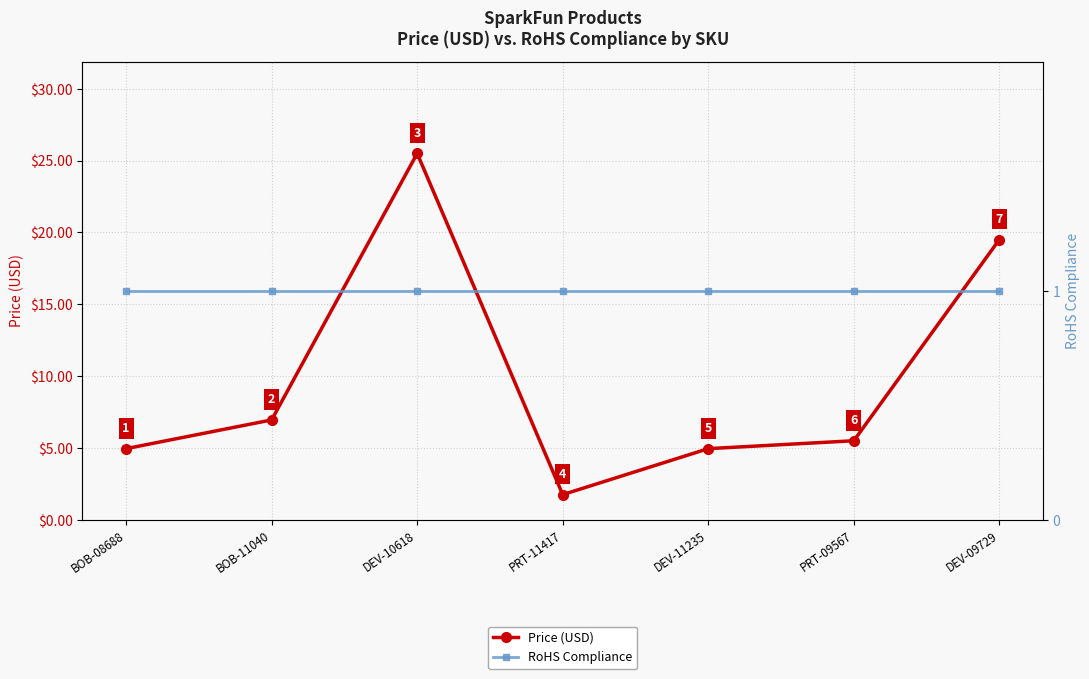

The RoHS Compliance series shows 1.0 at BOB-08688. True or false?

True